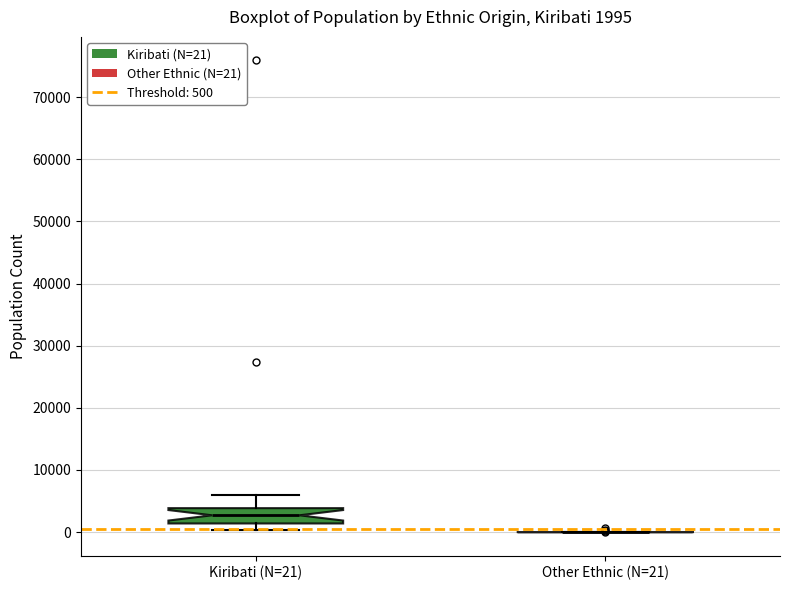

Comparing the boxes themselves (not the whiskers), which one is the tallest?

Kiribati (N=21)